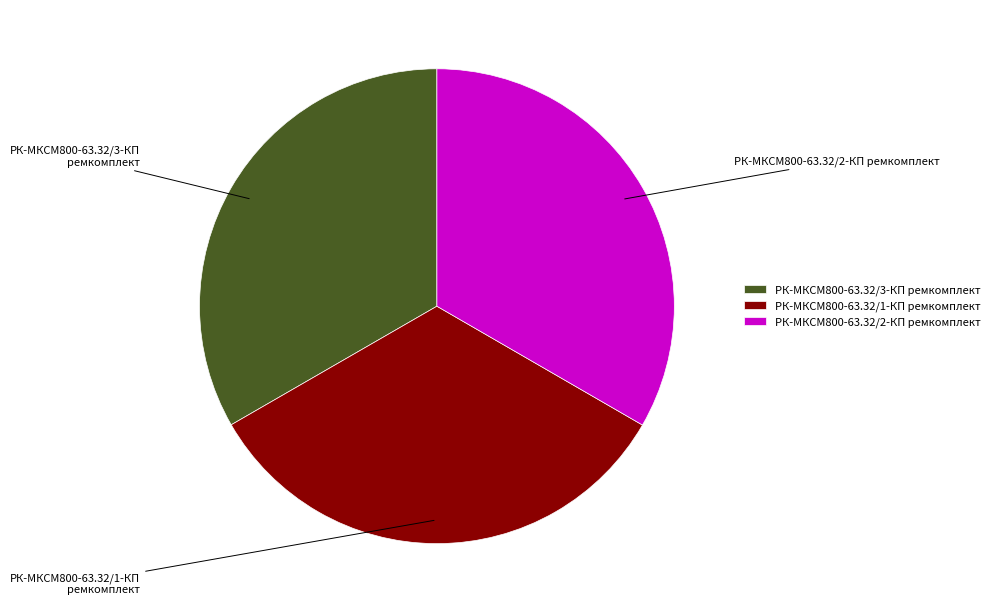

Is the sum of РК-МКСМ800-63.32/3-КП ремкомплект and РК-МКСМ800-63.32/2-КП ремкомплект greater than half?

Yes